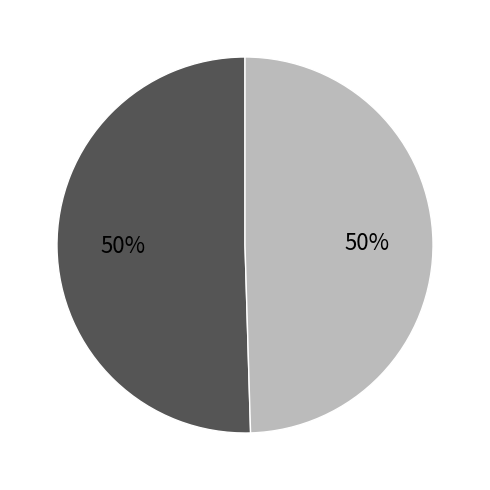

To the nearest percent, what is the average slice percentage?

50%